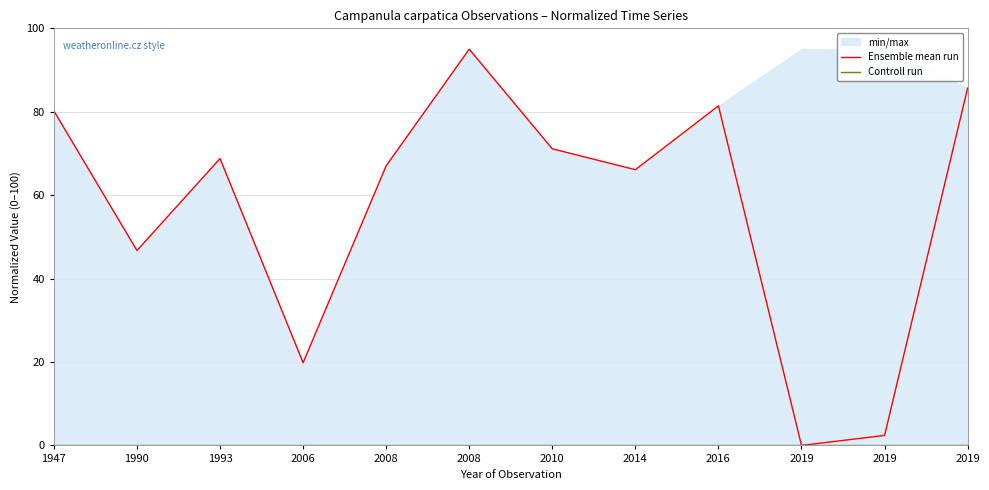

What is the greatest value displayed?

95.0